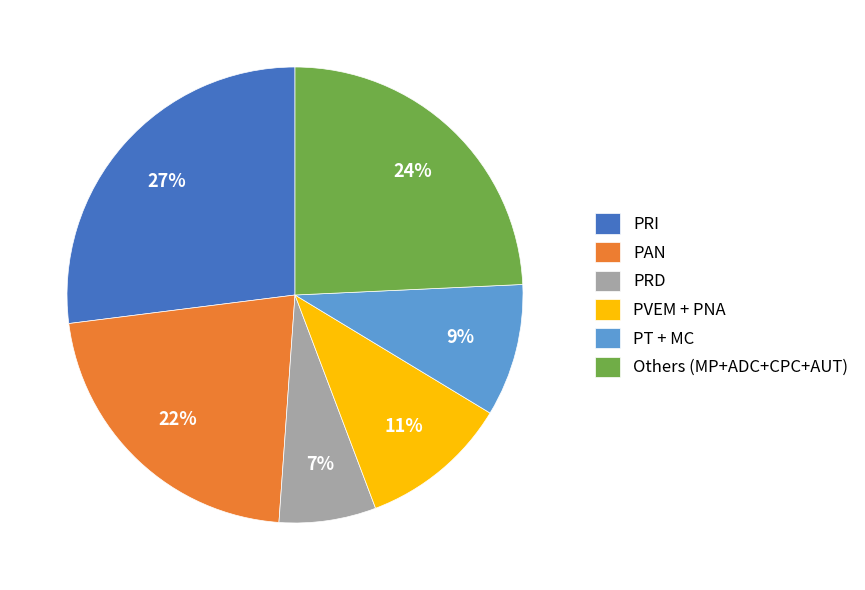

Approximately how many times larger is the value at PRD compared to PVEM + PNA?

0.6